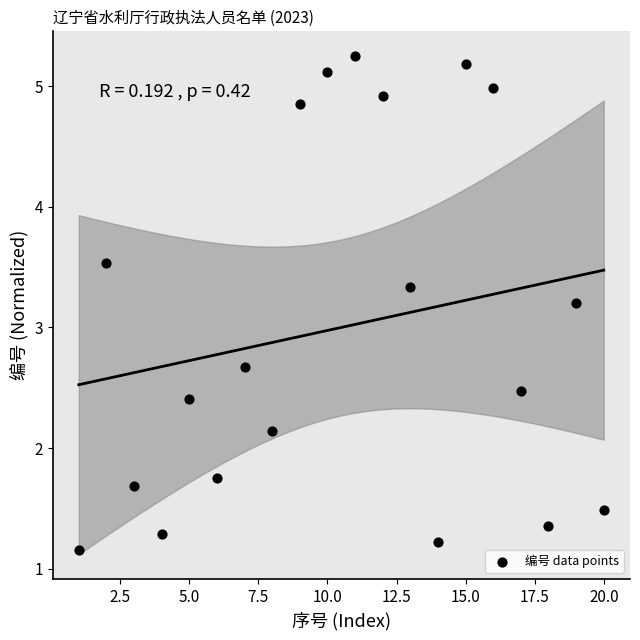

What Y value in the scatter plot is closest to 3?

3.2